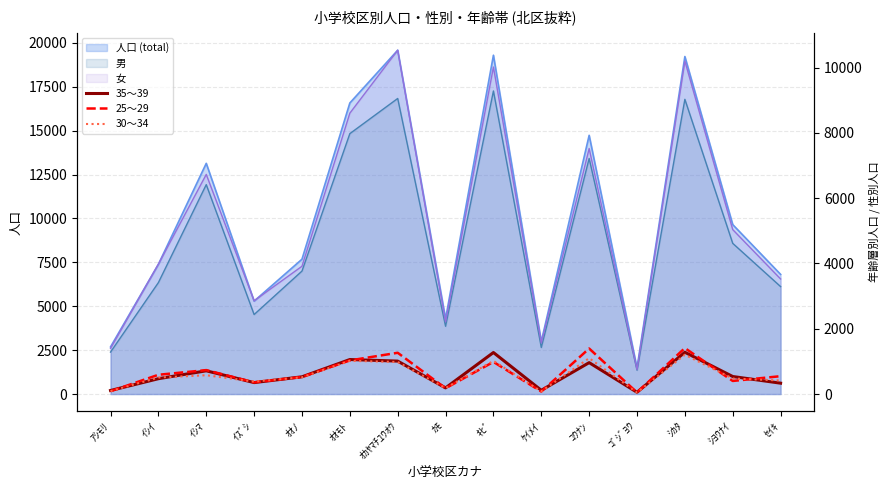

At ｹｲﾒｲ, list the series in order from smallest to largest.

25～29, 30～34, 35～39